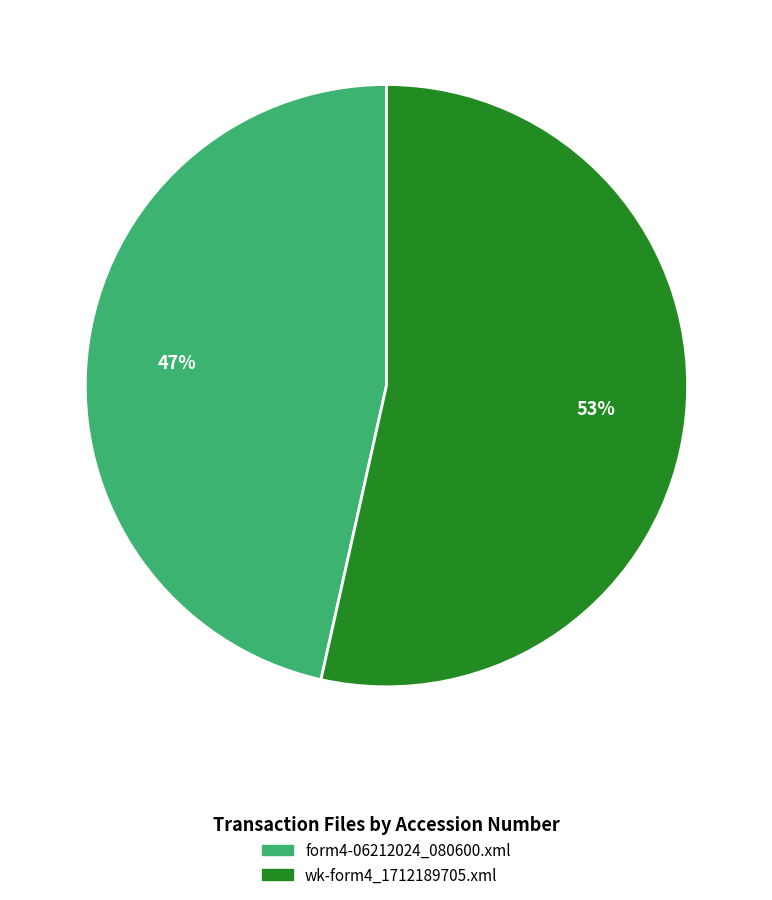

How many segments does this pie chart have?

2